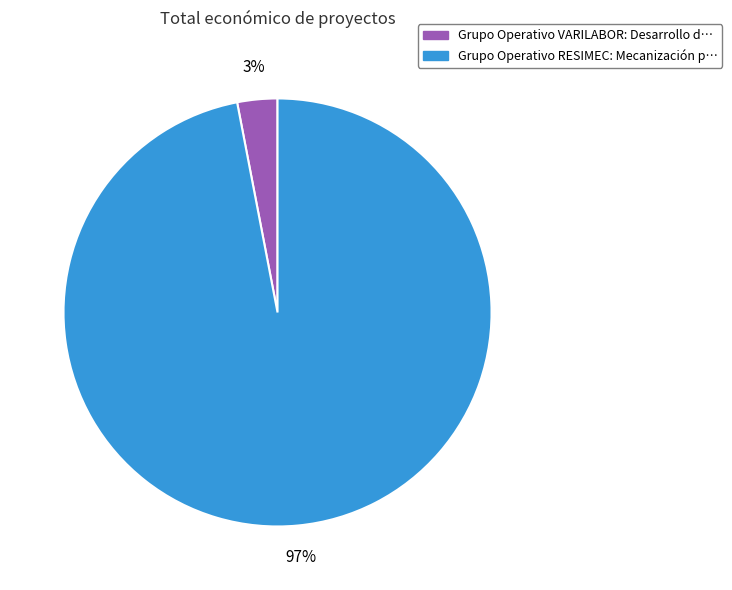

Which slice represents more than half of the pie?

Grupo Operativo RESIMEC